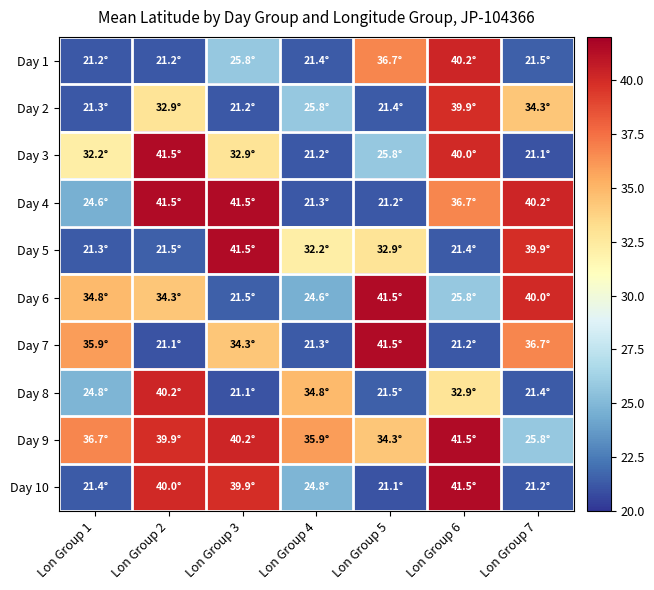

How many categories are shown in the chart?

7